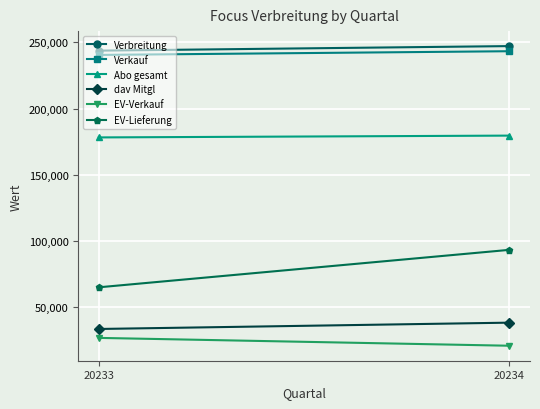

At how many categories does at least one series exceed 123118?

2